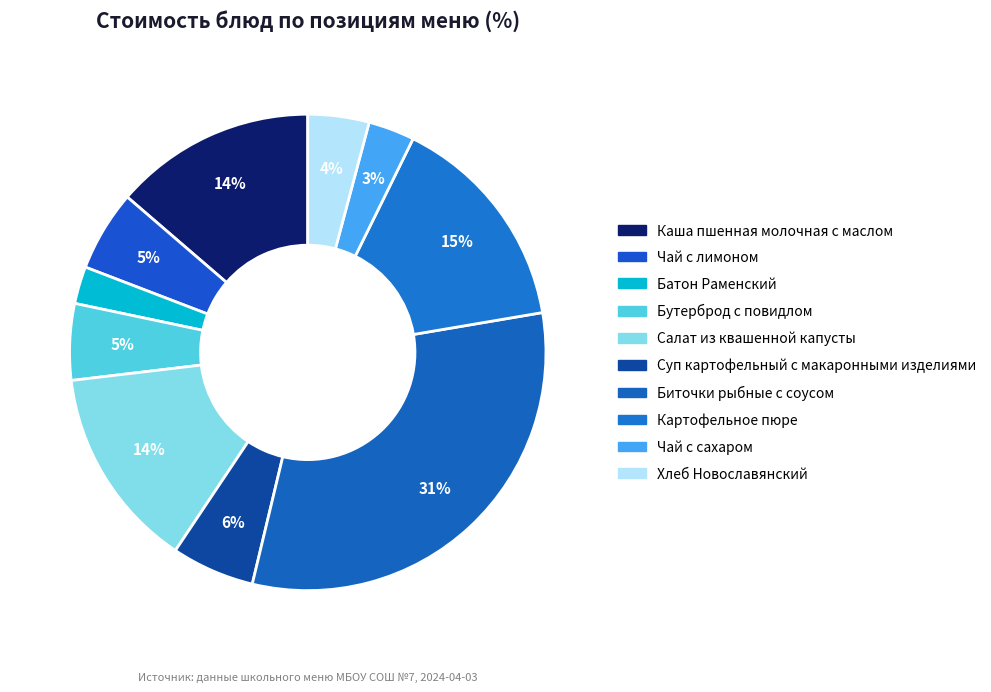

What is the total percentage of Салат из квашенной капусты and Чай с сахаром?

16.9%